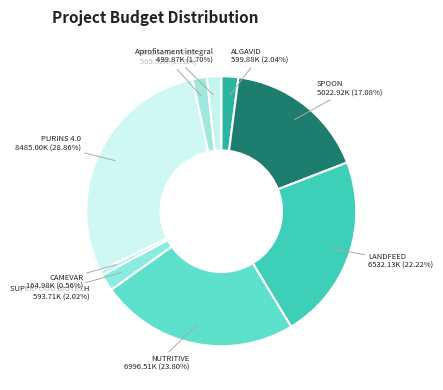

Is there any slice that represents more than half of the pie?

No